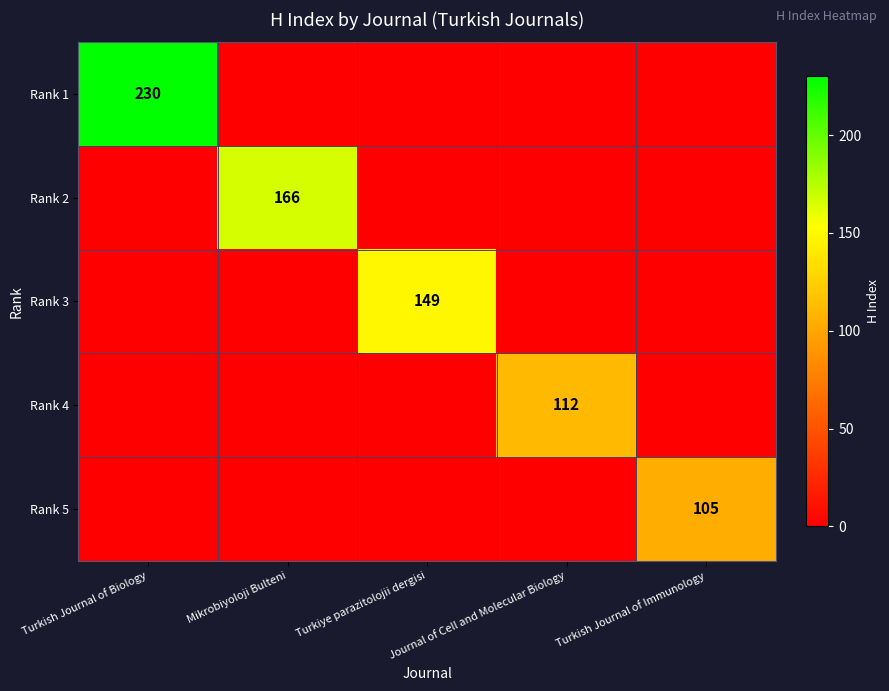

Is the value of Rank 5 at Mikrobiyoloji Bulteni greater than the value of Rank 2 at Journal of Cell and Molecular Biology?

No